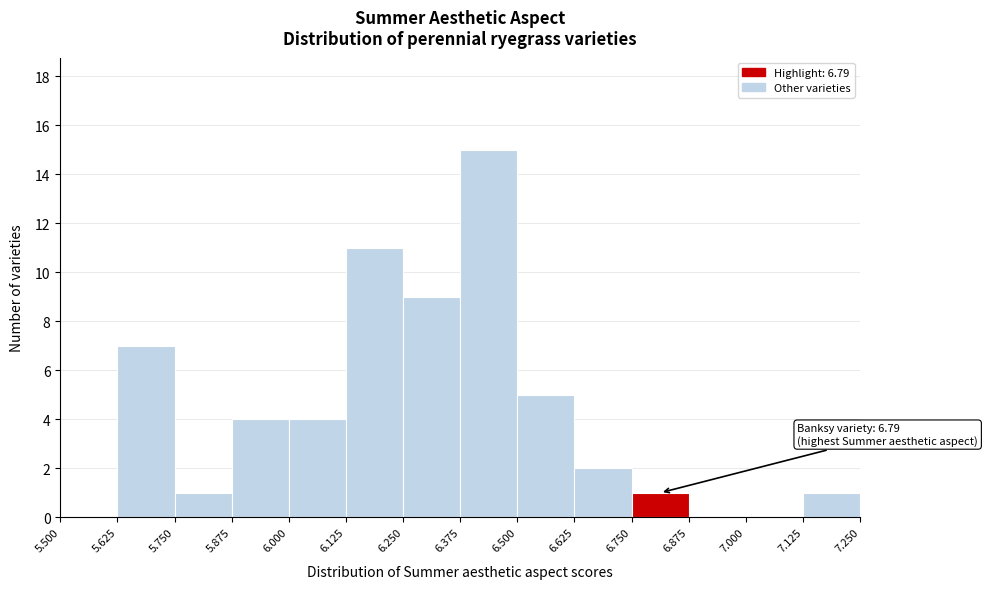

Over which range of the x-axis is the bar tallest?

6.375 to 6.500